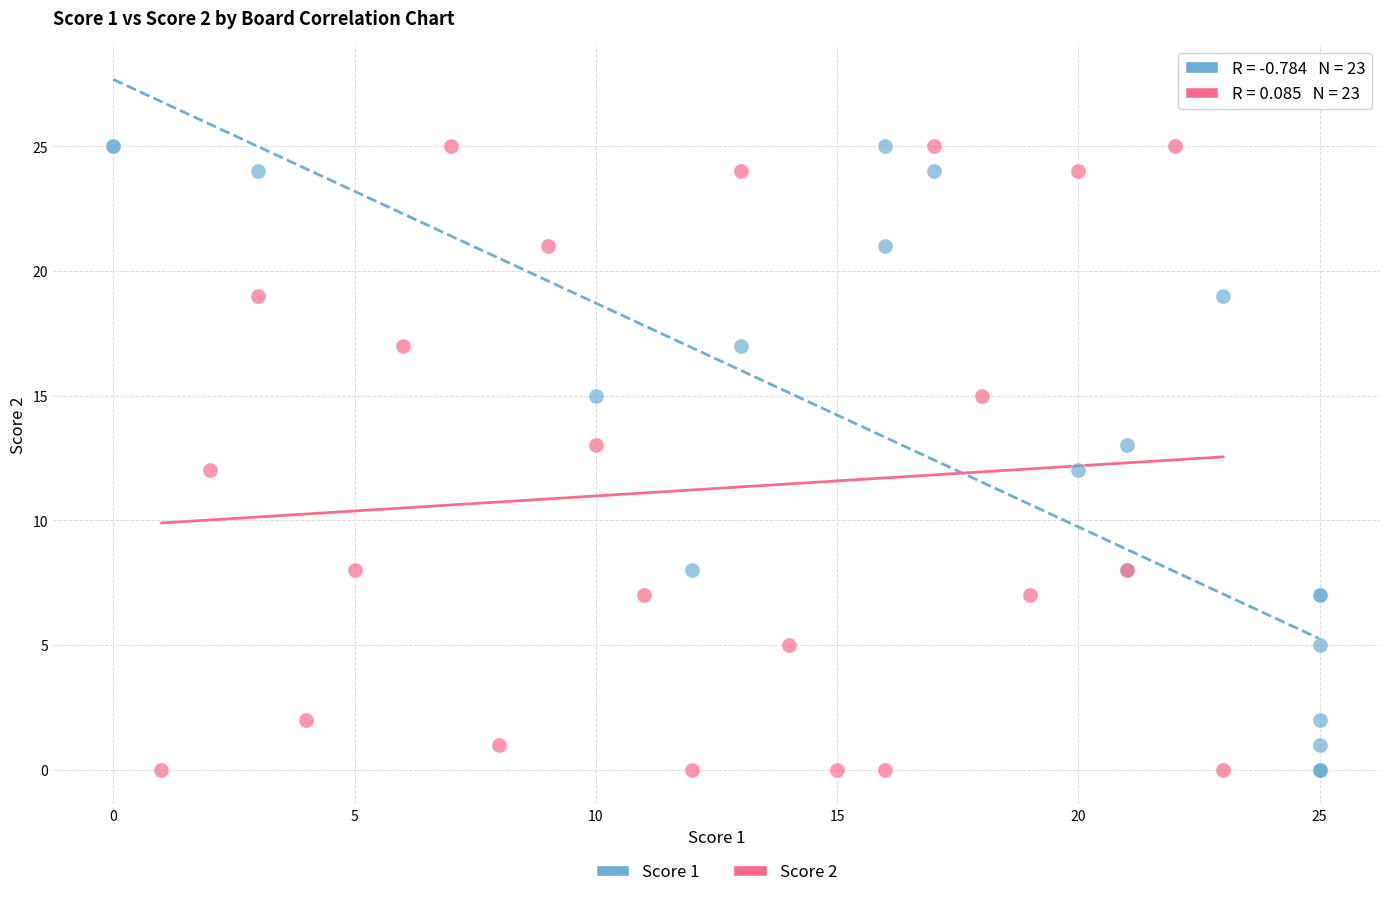

What are all the series names shown in the legend?

Score 1, Score 2